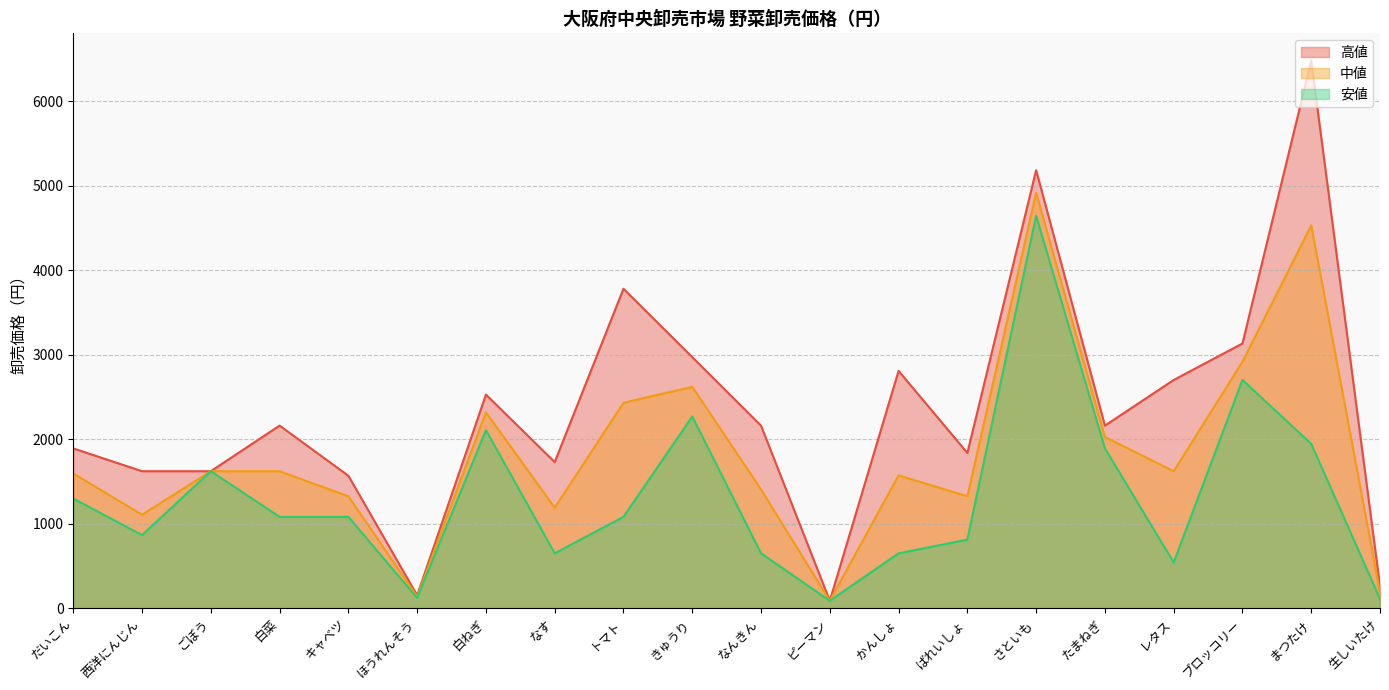

Between かんしょ and ばれいしょ, which series saw the biggest shift?

高値